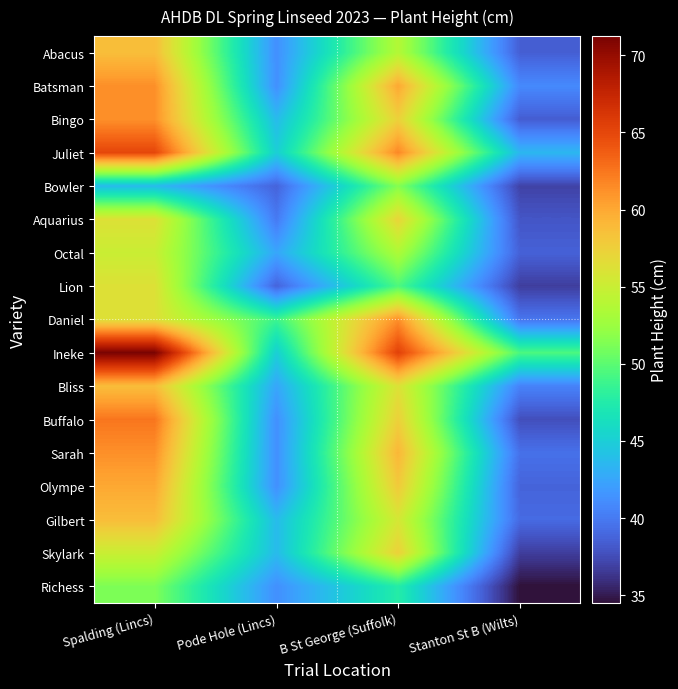

Which series has the largest range (max minus min)?

Ineke